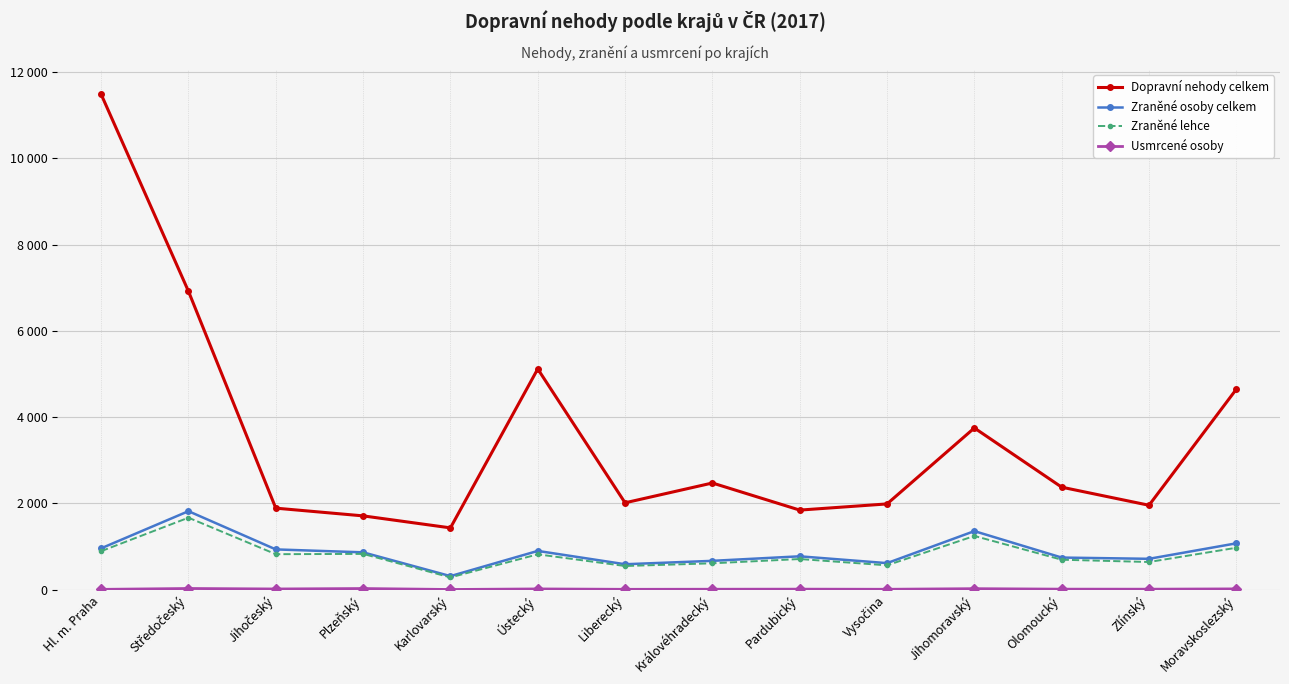

Which series changed the most between Liberecký and Zlínský?

Zraněné osoby celkem